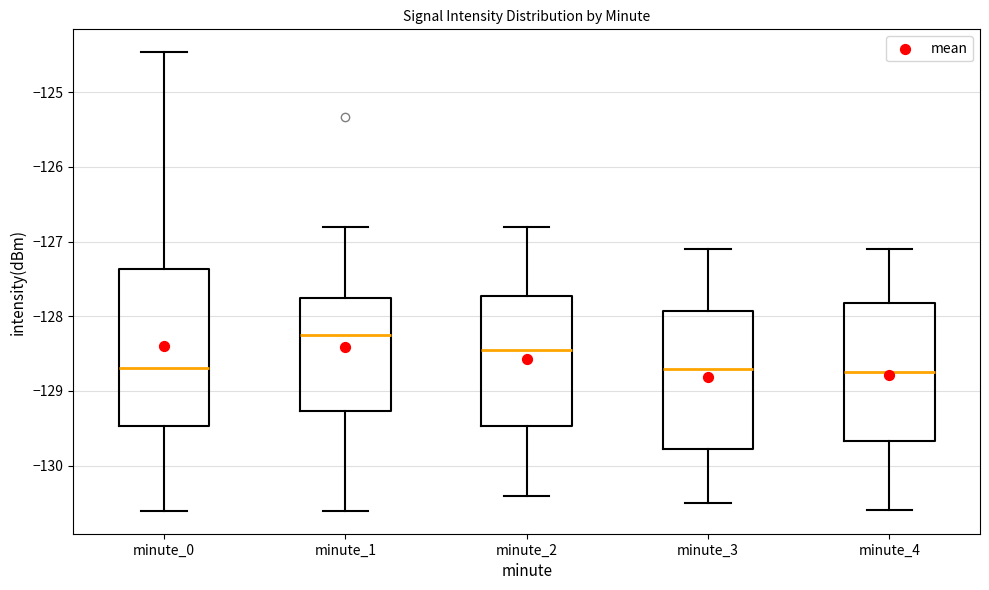

Reading left to right, transcribe this box plot: for each box, give where its median line is, the range the box spans, and where its two whiskers end, as read against the y-axis. The values are not printed on the chart, so give them approximately, as read against the axis.

minute_0: median -128.7, box -129.5 to -127.4, whiskers -130.6 to -124.5
minute_1: median -128.2, box -129.3 to -127.8, whiskers -130.6 to -126.8
minute_2: median -128.4, box -129.5 to -127.7, whiskers -130.4 to -126.8
minute_3: median -128.7, box -129.8 to -127.9, whiskers -130.5 to -127.1
minute_4: median -128.7, box -129.7 to -127.8, whiskers -130.6 to -127.1